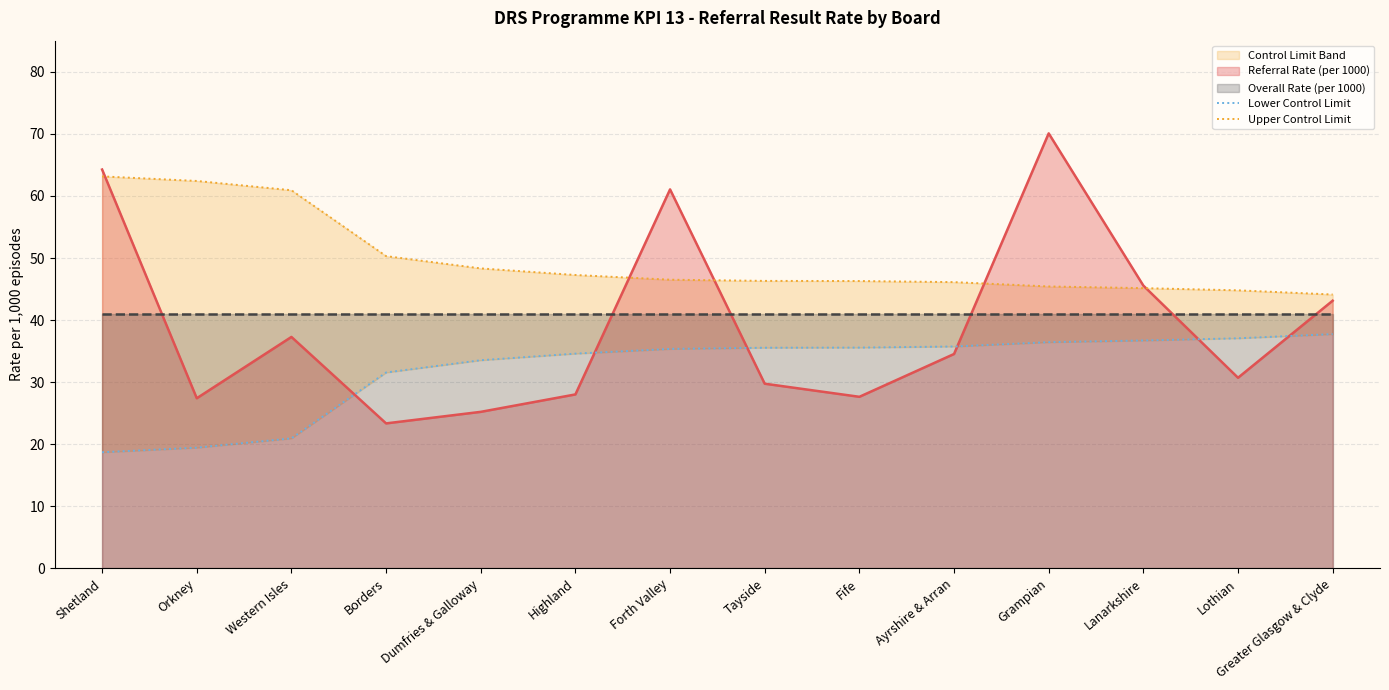

What position from the right is Shetland?

14